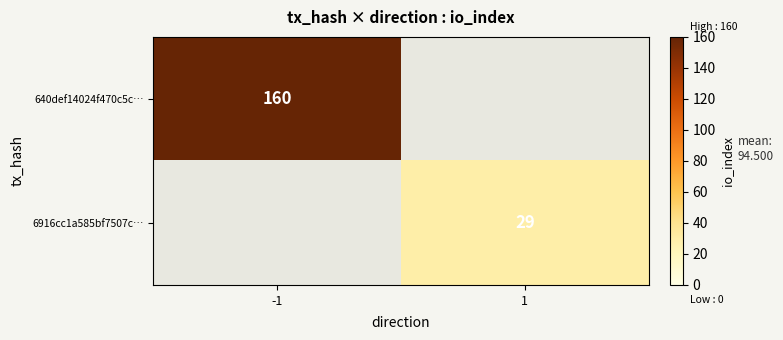

The 640def14024f470c5c… series shows 160 at -1. True or false?

True